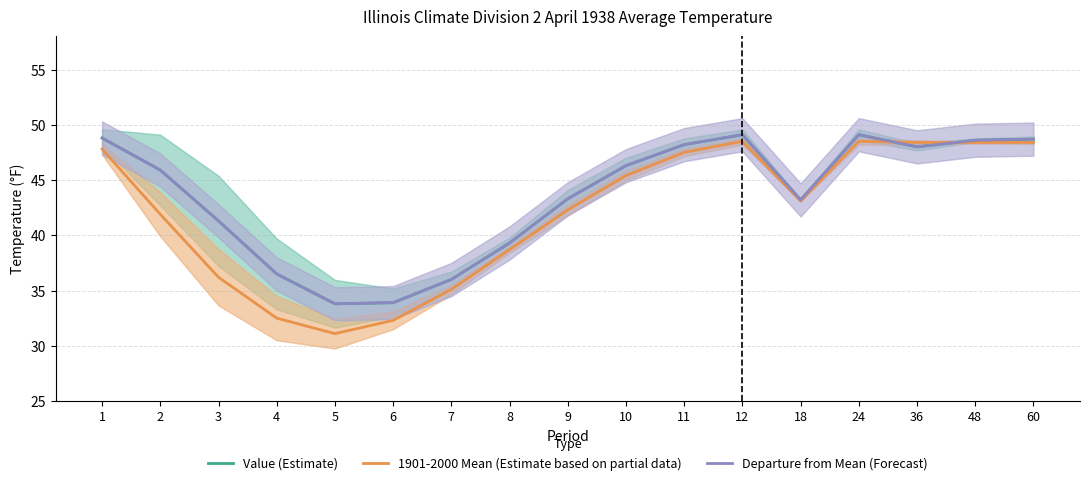

Where is Departure from Mean (Forecast) nearest to the value 41?

3